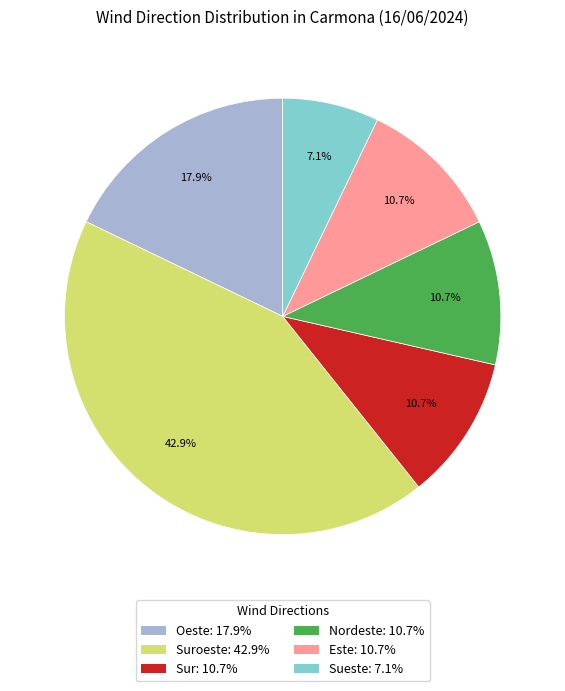

Does Sueste: 7.1% represent more than half of the total?

No